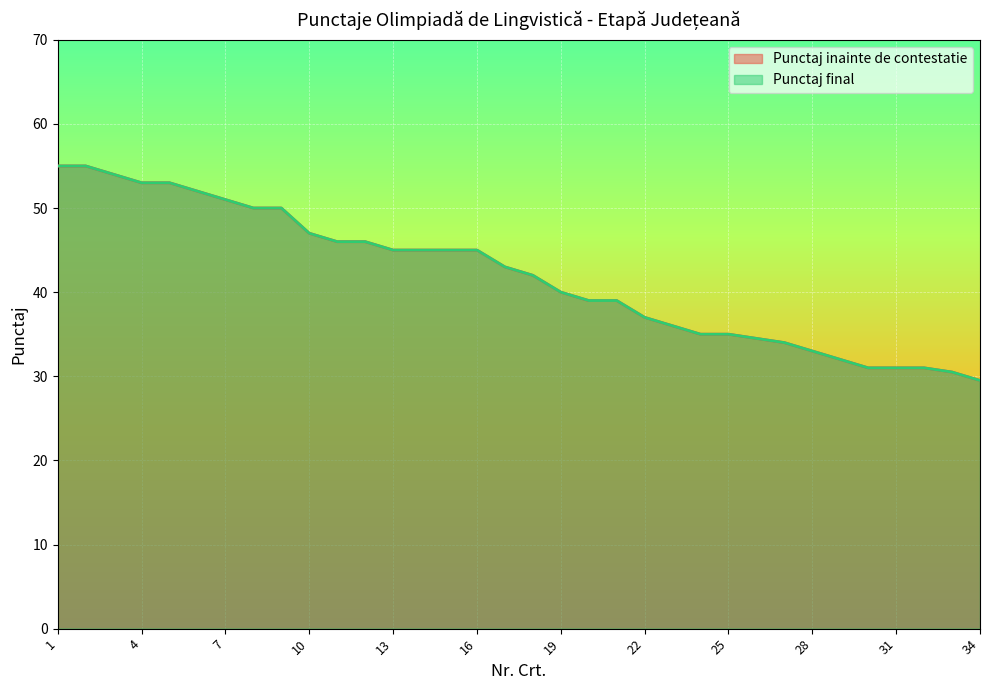

Where is Punctaj inainte de contestatie nearest to the value 42?

18